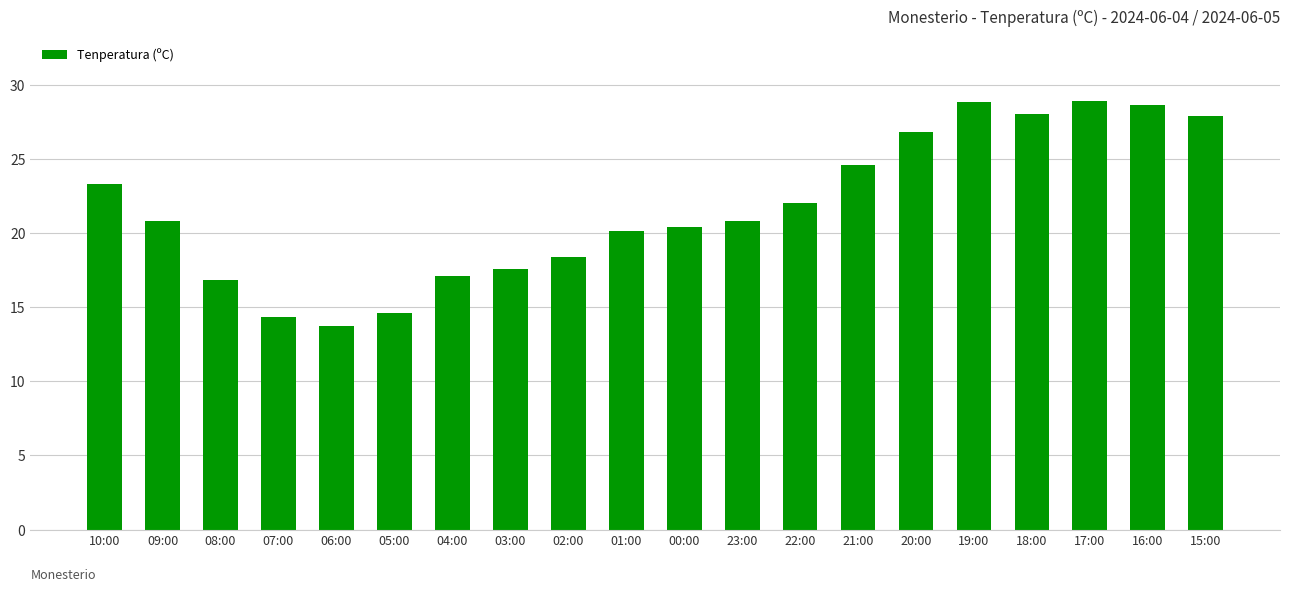

What is the difference between the maximum and minimum values?

15.2